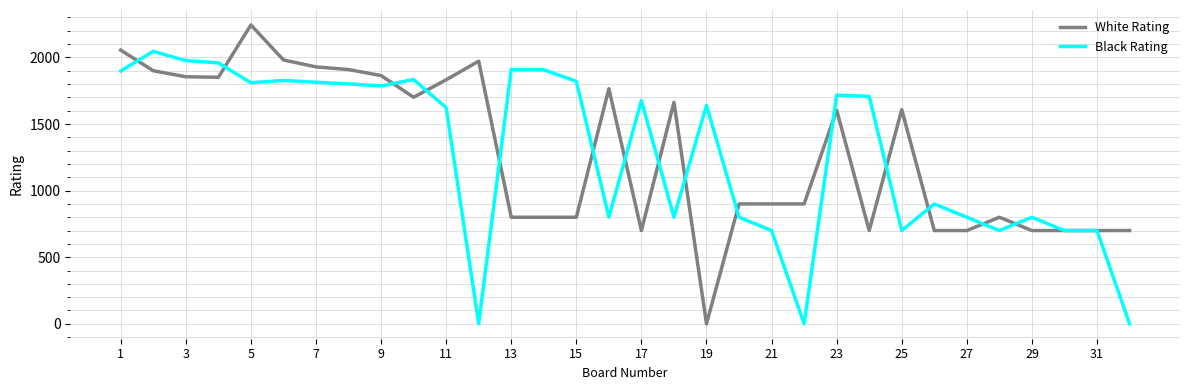

What is the highest value of the White Rating series?

2244